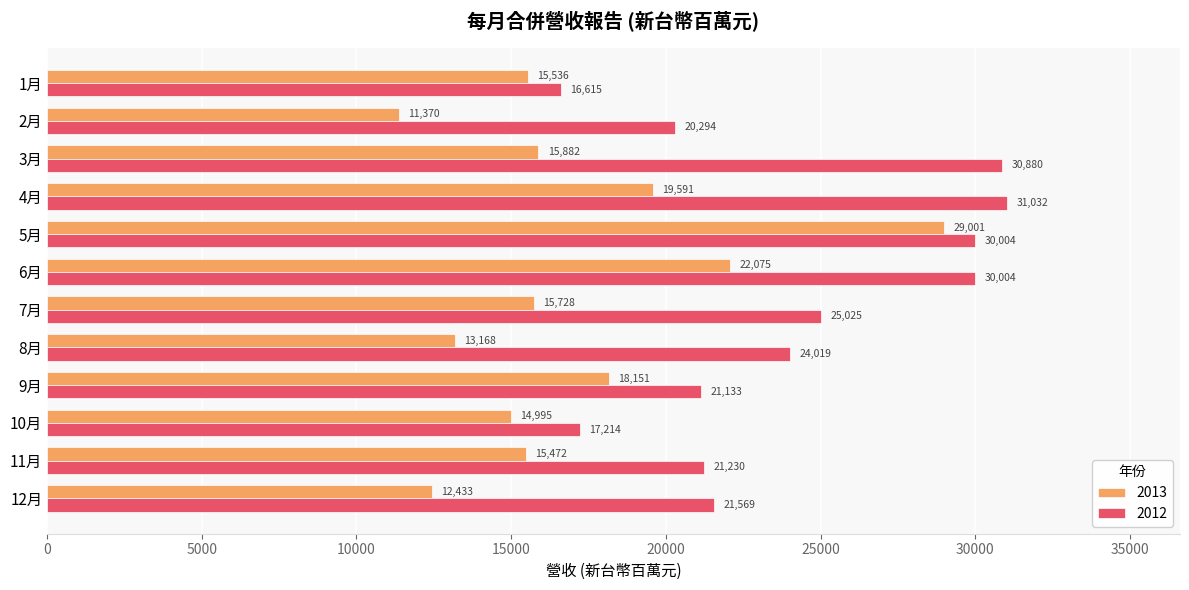

At which category is the sum across all series the highest?

5月